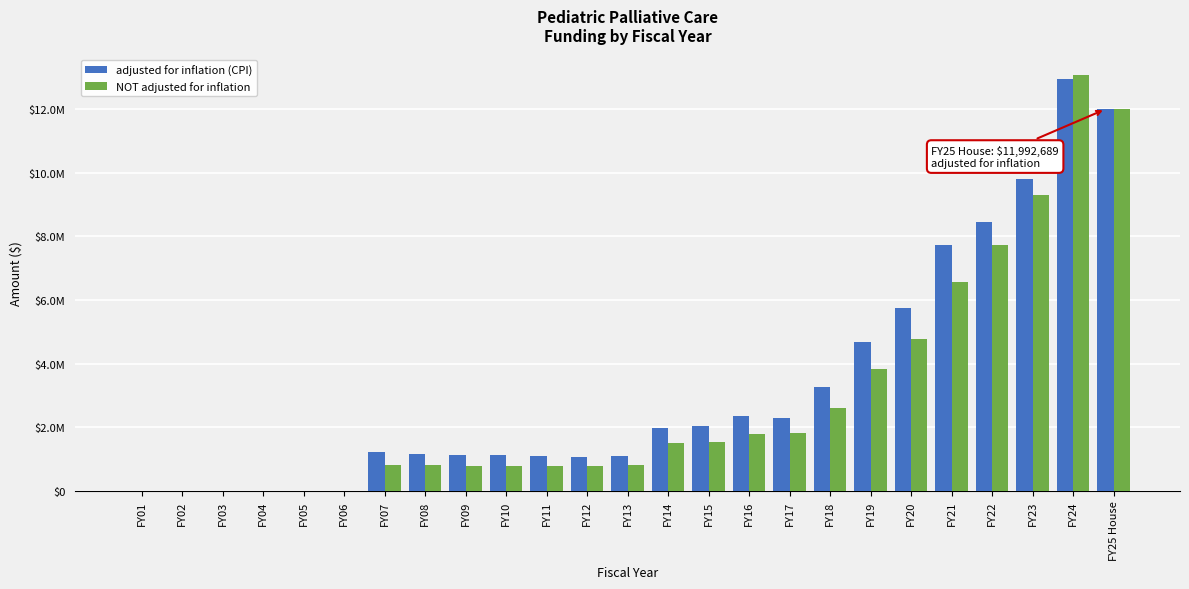

What are all the series names shown in the legend?

adjusted for inflation (CPI), NOT adjusted for inflation